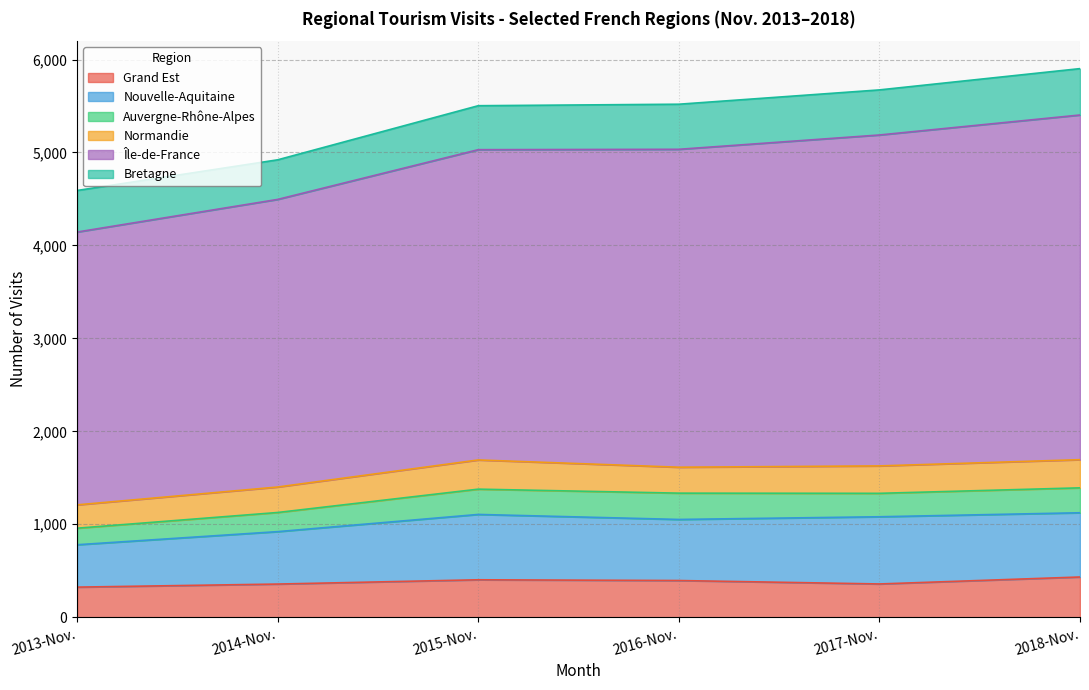

What is the highest value of the Normandie series?

314